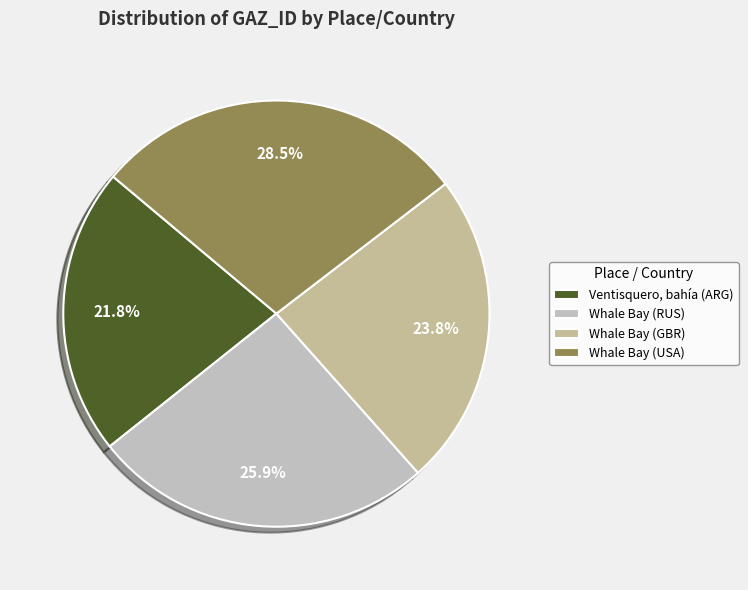

Count the number of slices in the pie.

4